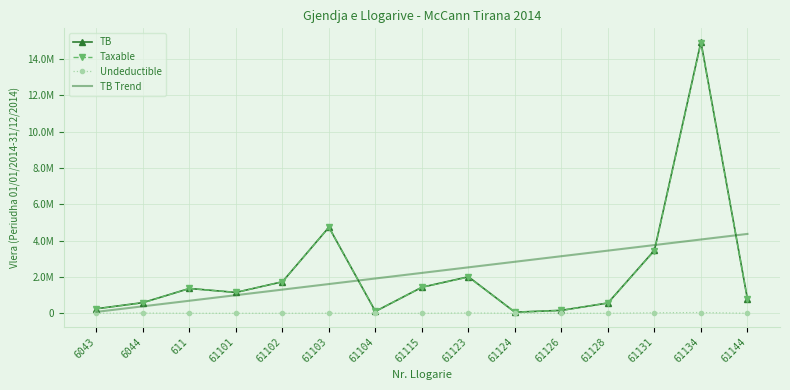

What are all the series names shown in the legend?

TB, Taxable, Undeductible, TB Trend